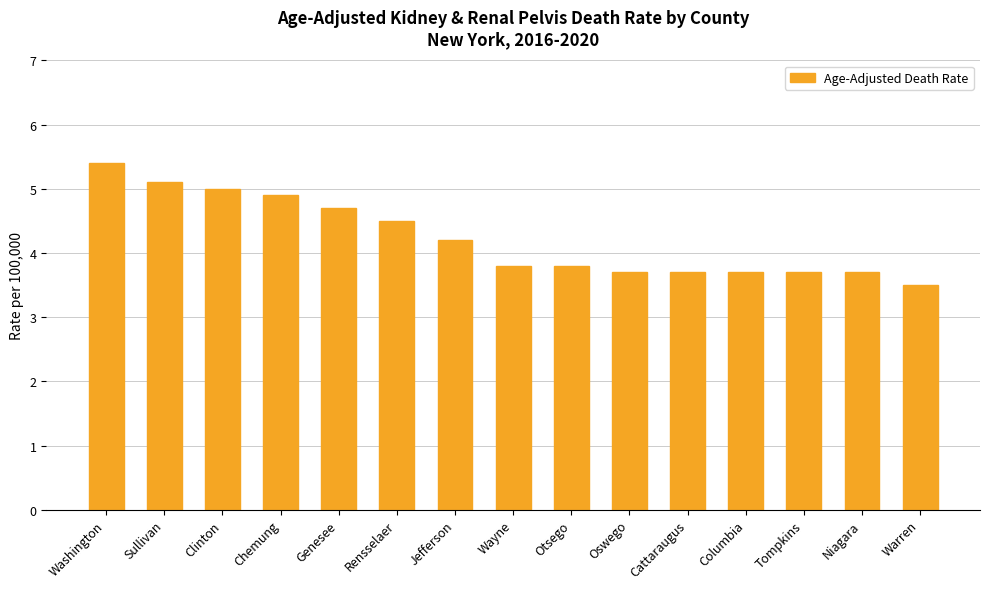

What is the difference between the maximum and minimum values?

1.9